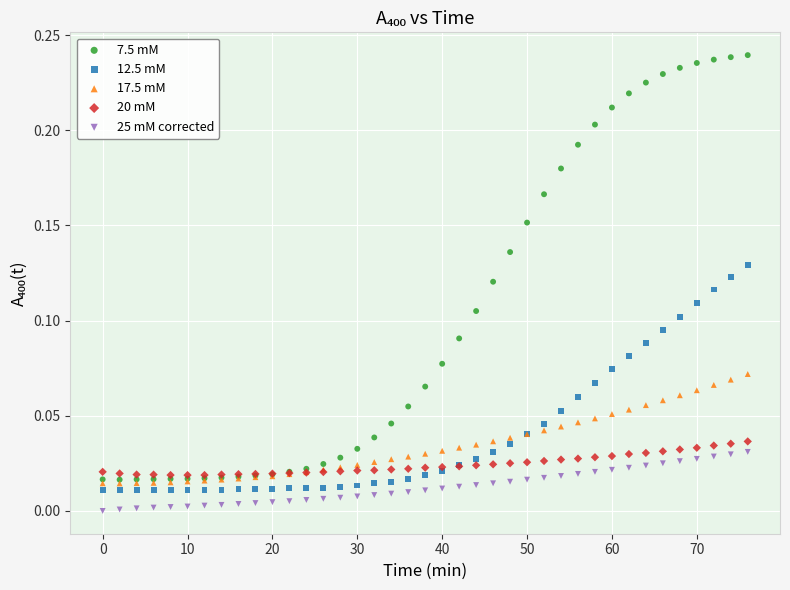

What are all the series names shown in the legend?

7.5 mM, 12.5 mM, 17.5 mM, 20 mM, 25 mM corrected